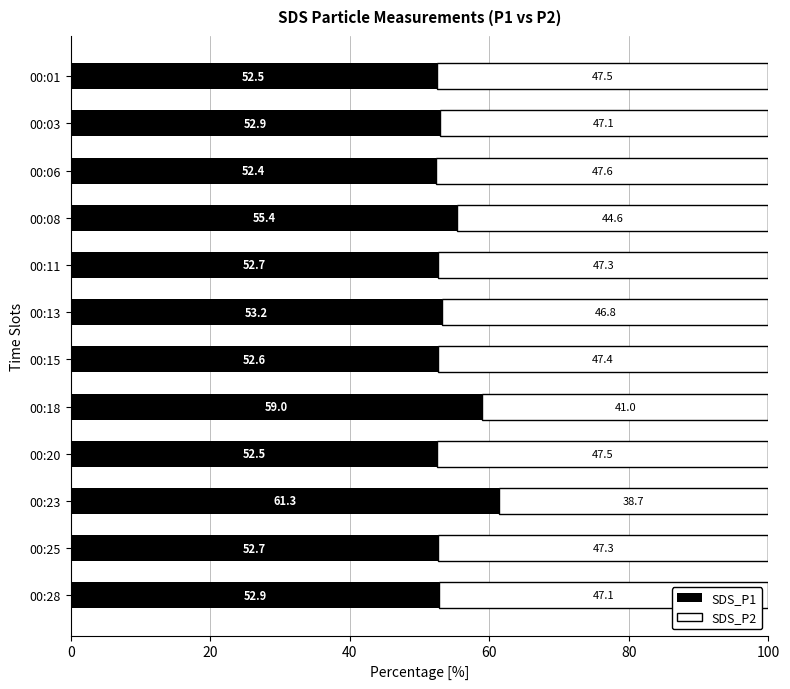

What is the total value across all series at 00:15?

100.0